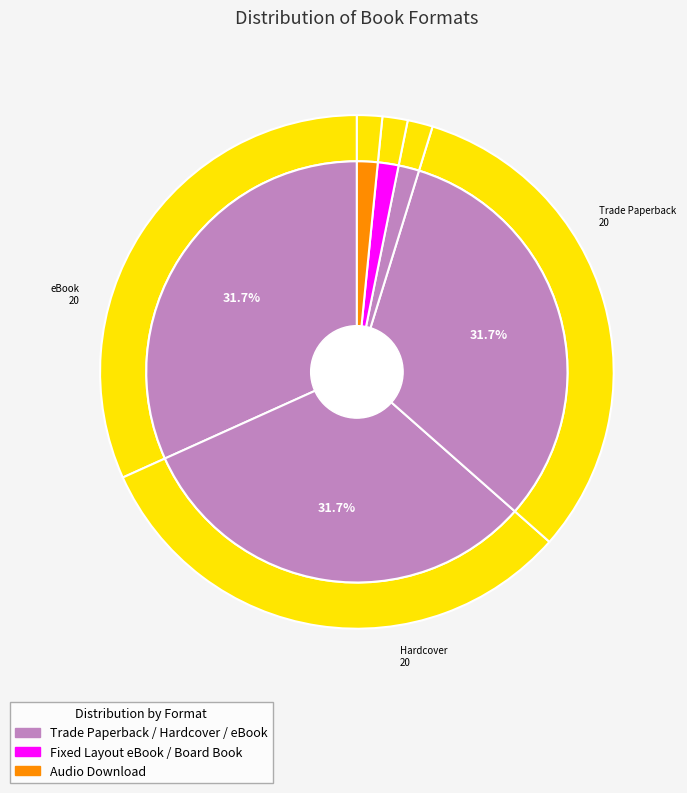

The eBook slice represents 45% of the pie. True or false?

False